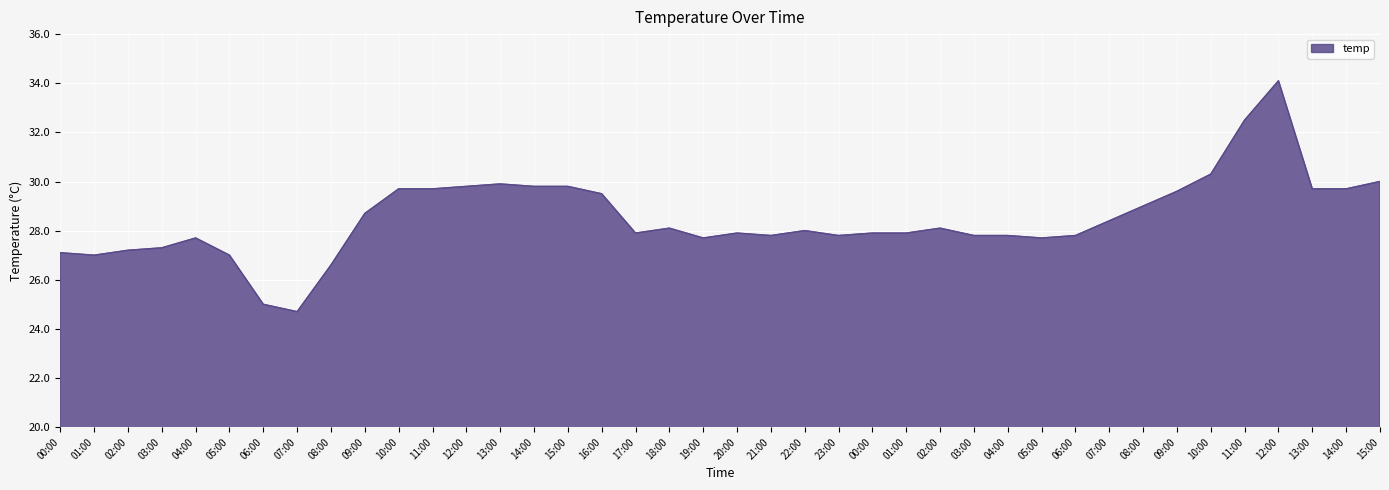

How many values are below 28?

20